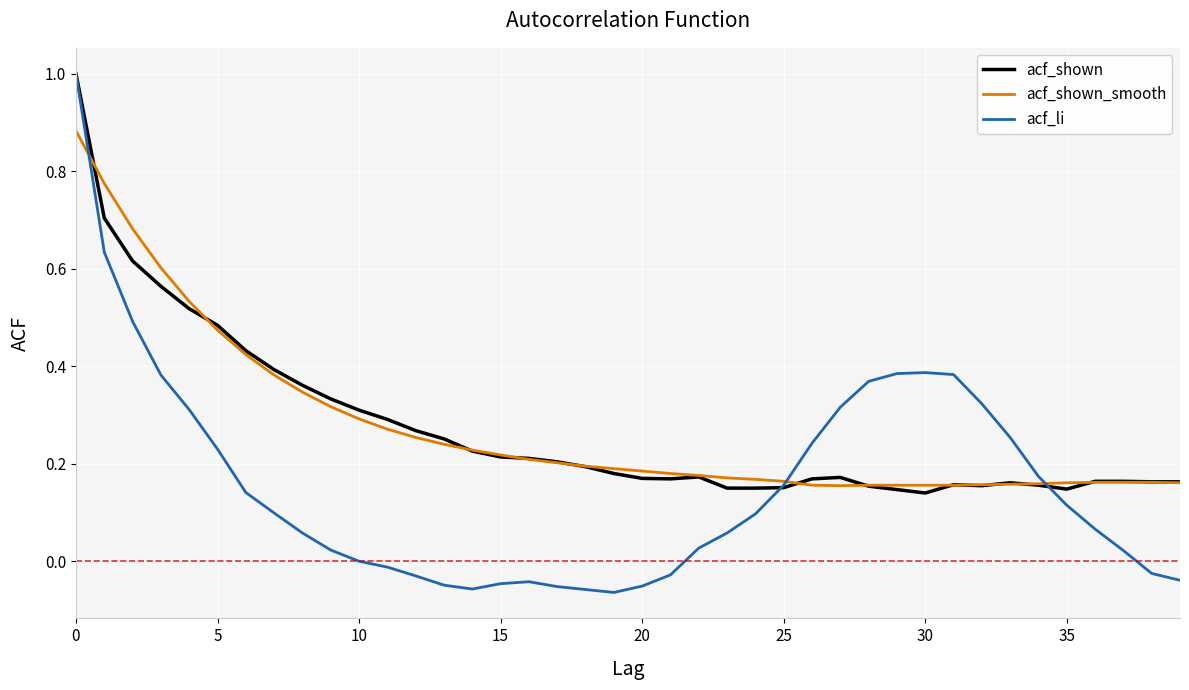

Which series has the widest spread of values?

acf_li